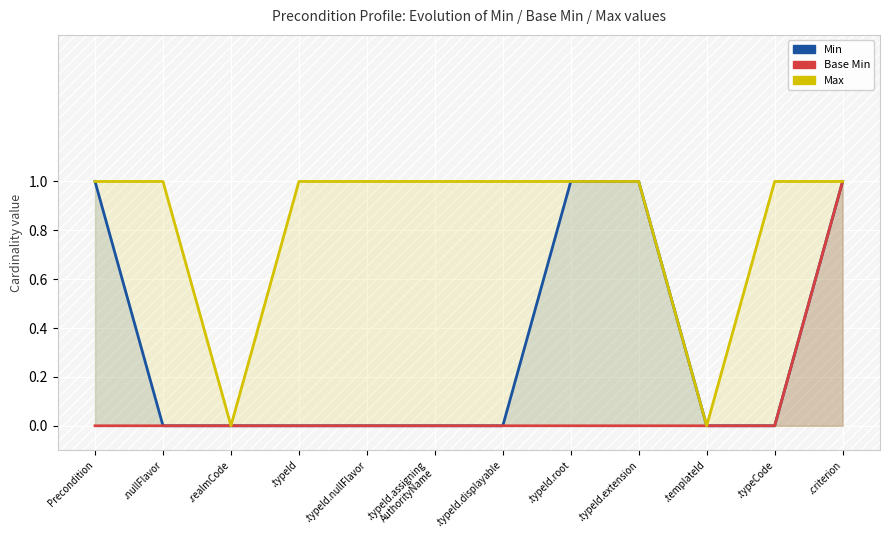

What position from the right is .nullFlavor?

11